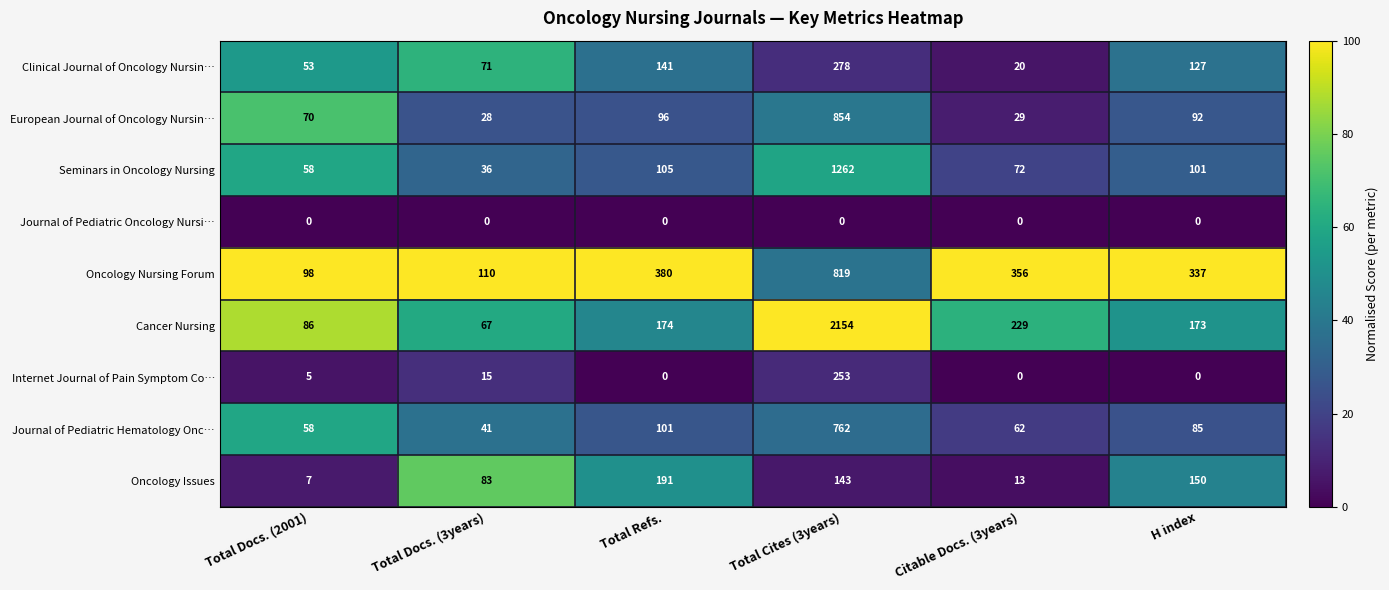

How many values in the European Journal of Oncology Nursin… series are below 92?

3